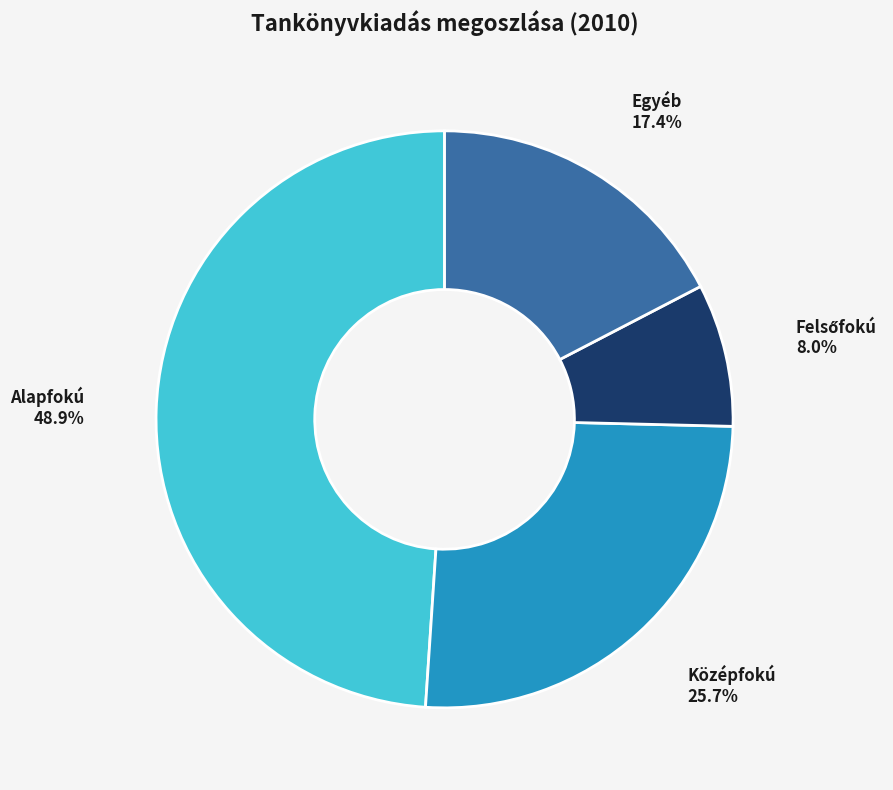

Is the sum of Alapfokú and Középfokú greater than half?

Yes